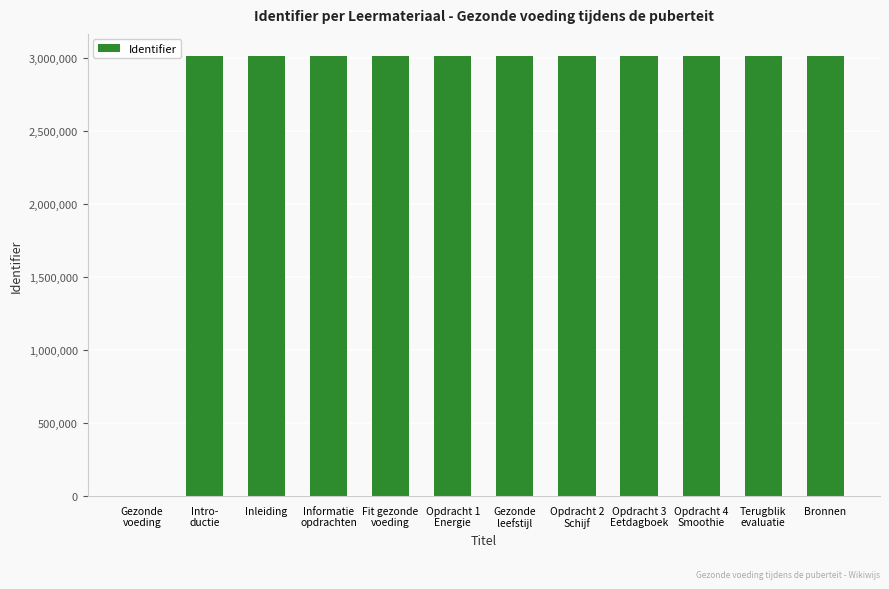

Are the bars horizontal?

No